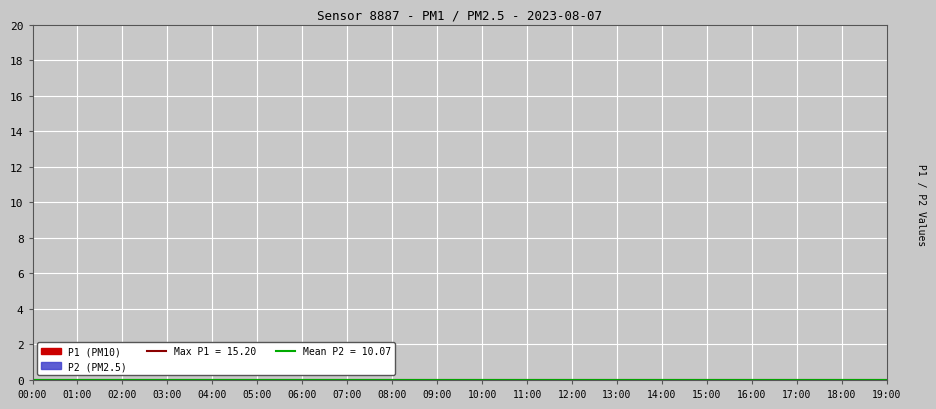

True or false: P2 and P1 intersect in this chart.

False